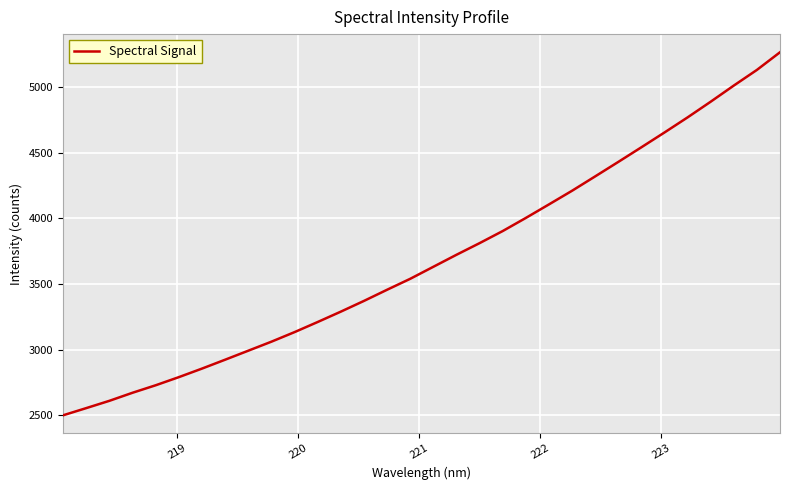

What is the minimum value shown in the chart?

2499.8